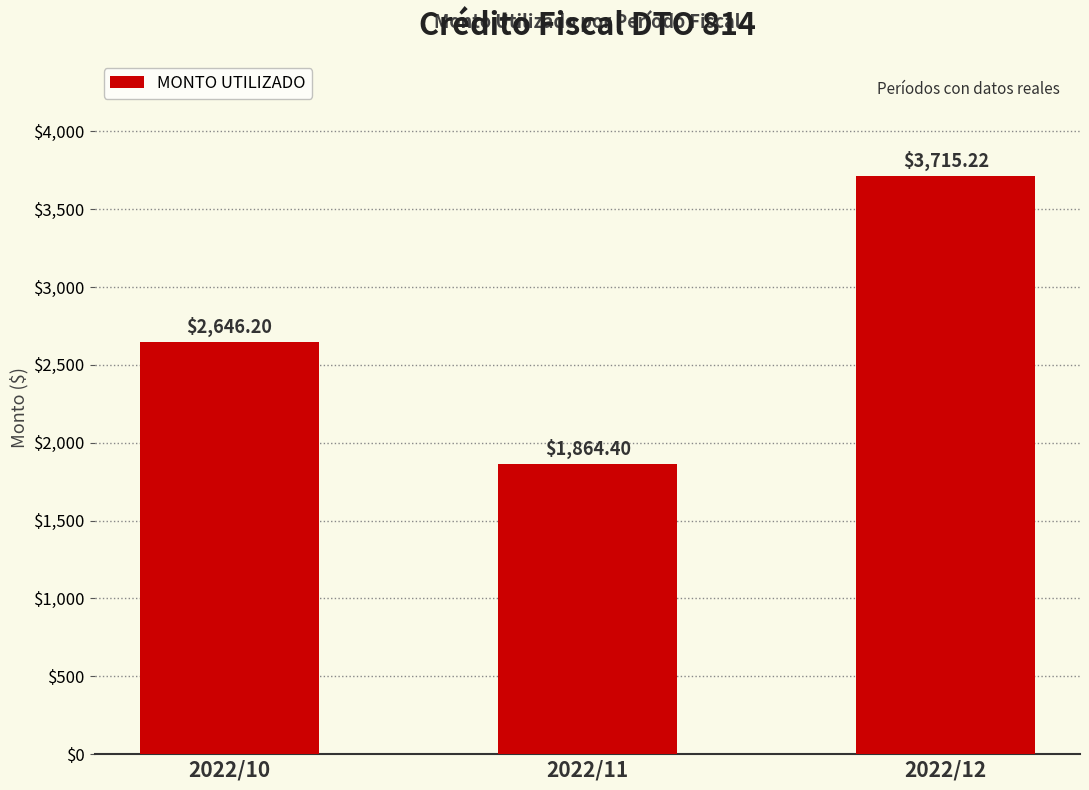

What is the difference between the maximum and minimum values?

1850.8